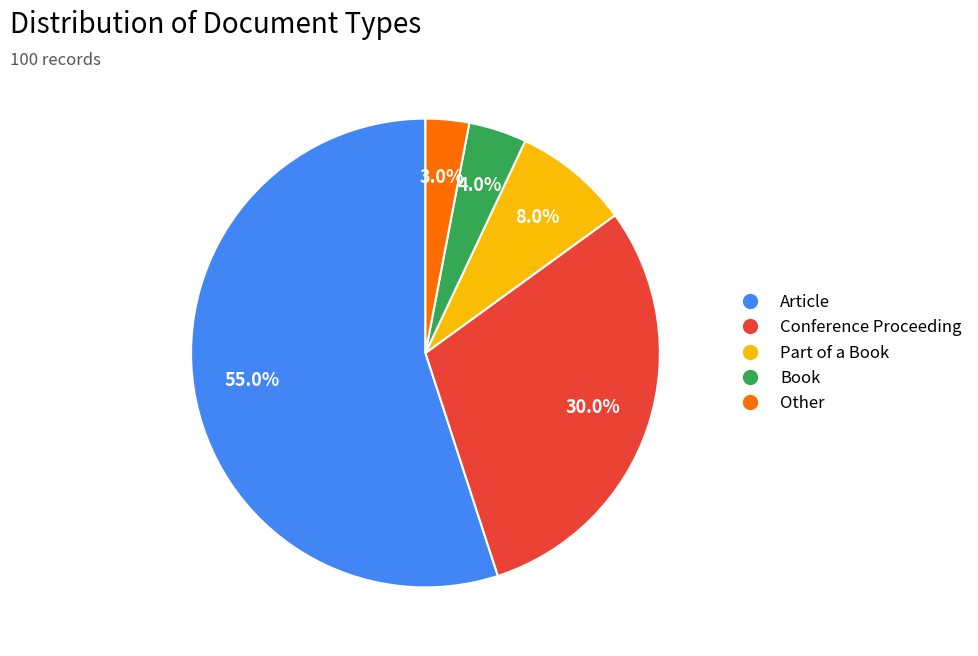

What percentage do Conference Proceeding and Article together represent?

85.0%